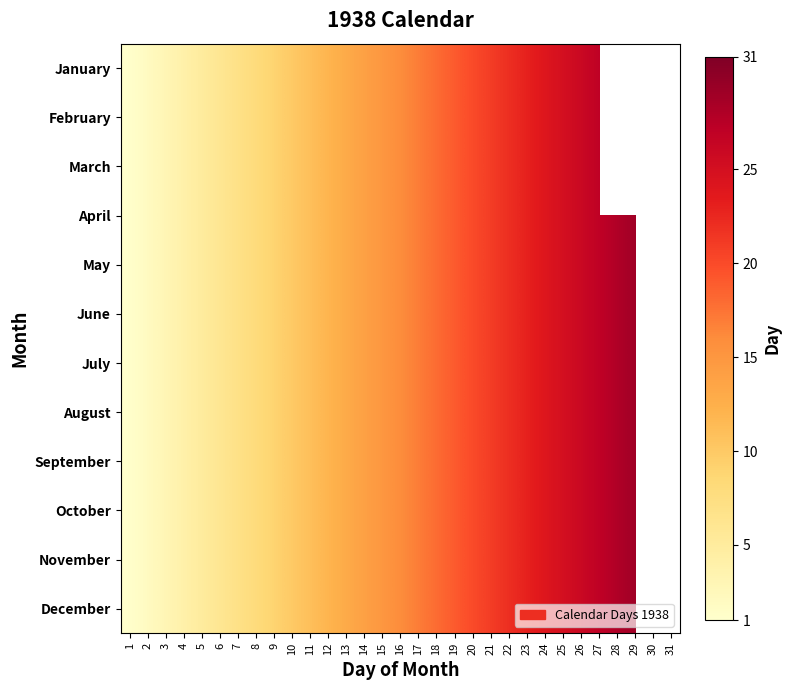

What is the approximate value of August at 25?

25.0